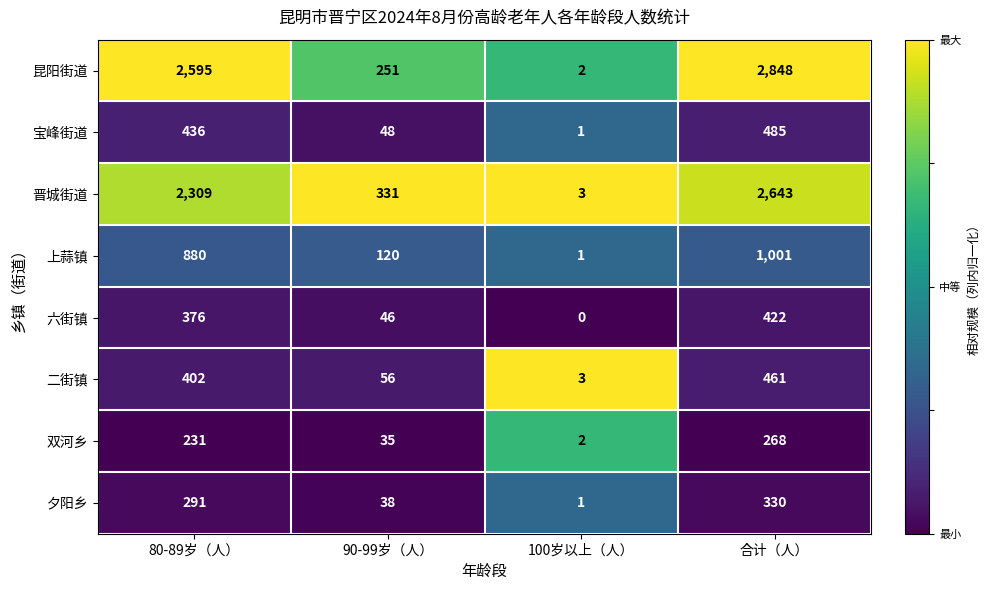

How many data points does each series have?

4